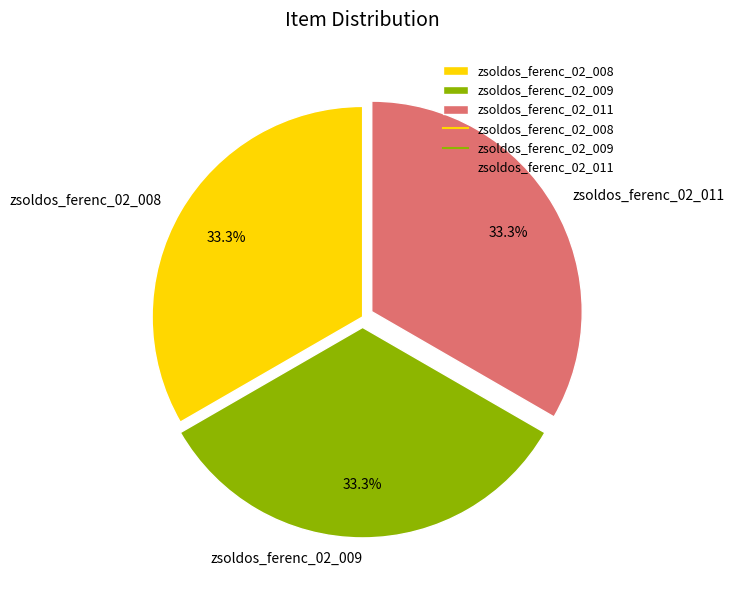

What portion of the pie excludes zsoldos_ferenc_02_011?

66.7%